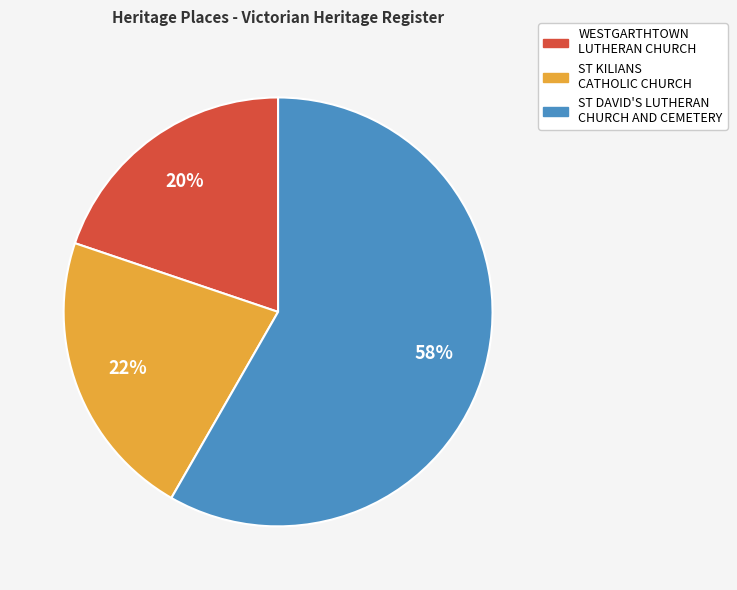

To the nearest percent, what is the average slice percentage?

33%